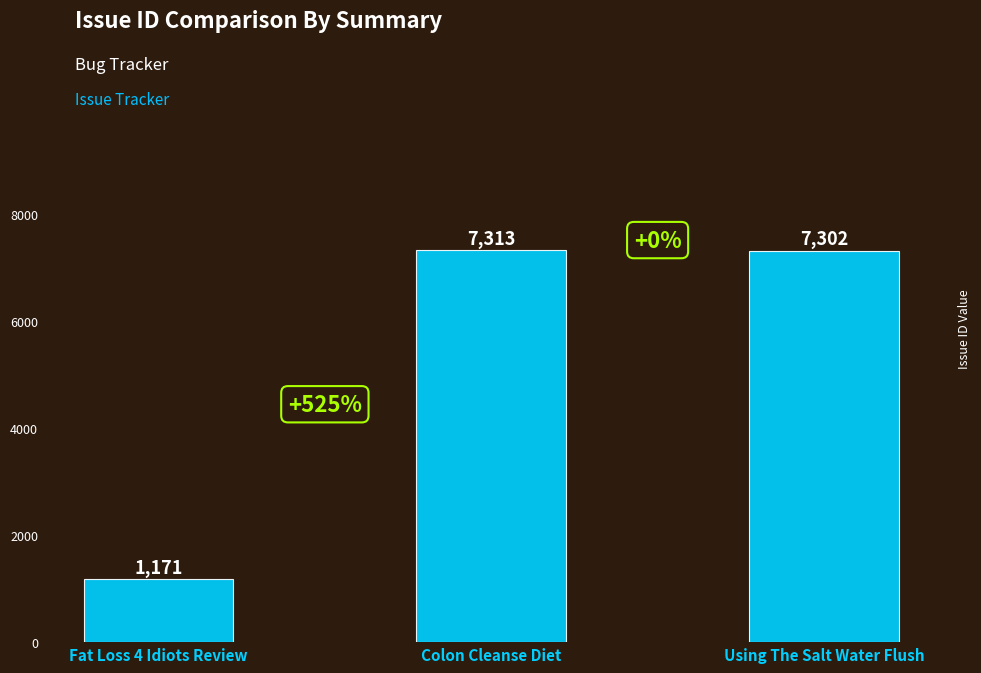

List the labels in order of value, largest first.

Colon Cleanse Diet, Using The Salt Water Flush, Fat Loss 4 Idiots Review